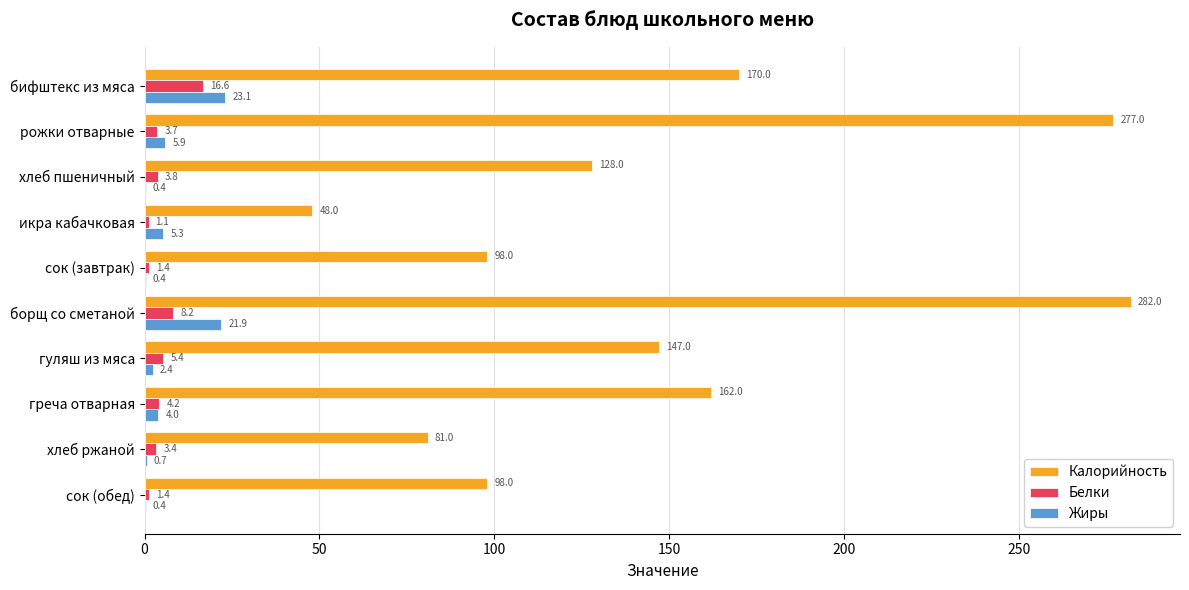

Which series has the largest total across all categories?

Калорийность